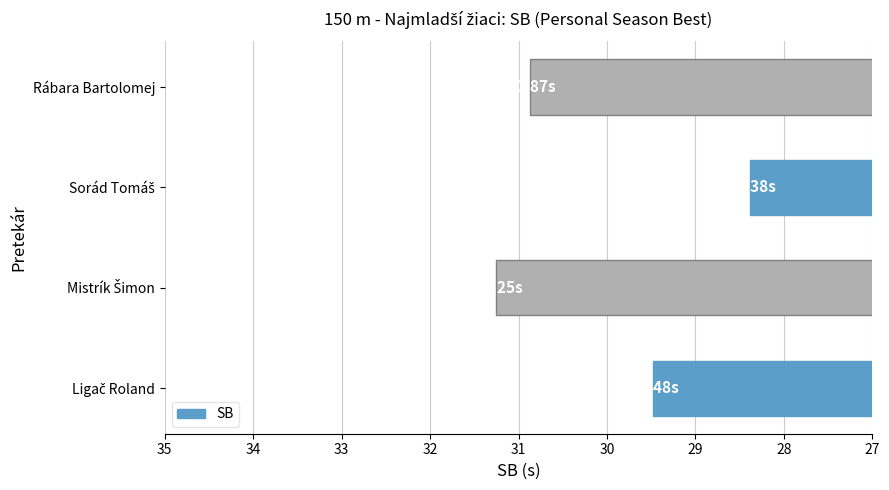

How many bars are there in total?

4